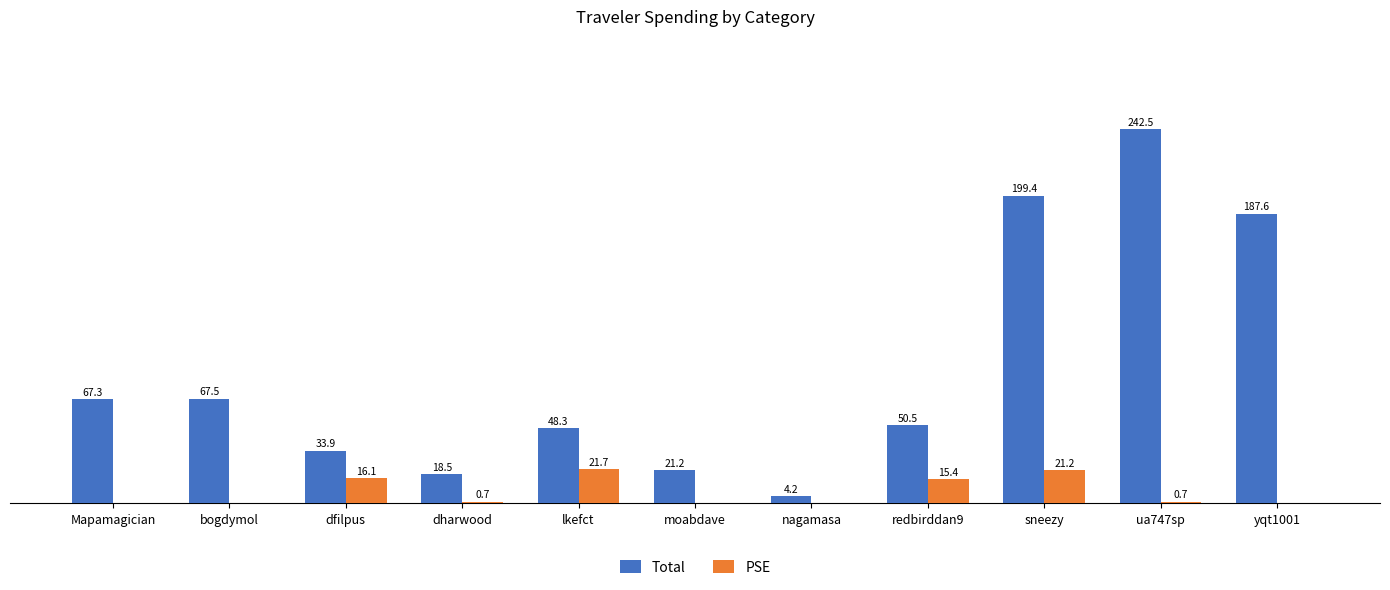

Which series has the largest total across all categories?

Total